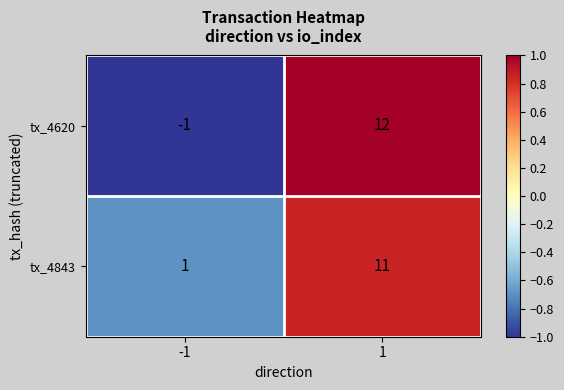

Rank the series at -1 from lowest to highest value.

tx_4620, tx_4843